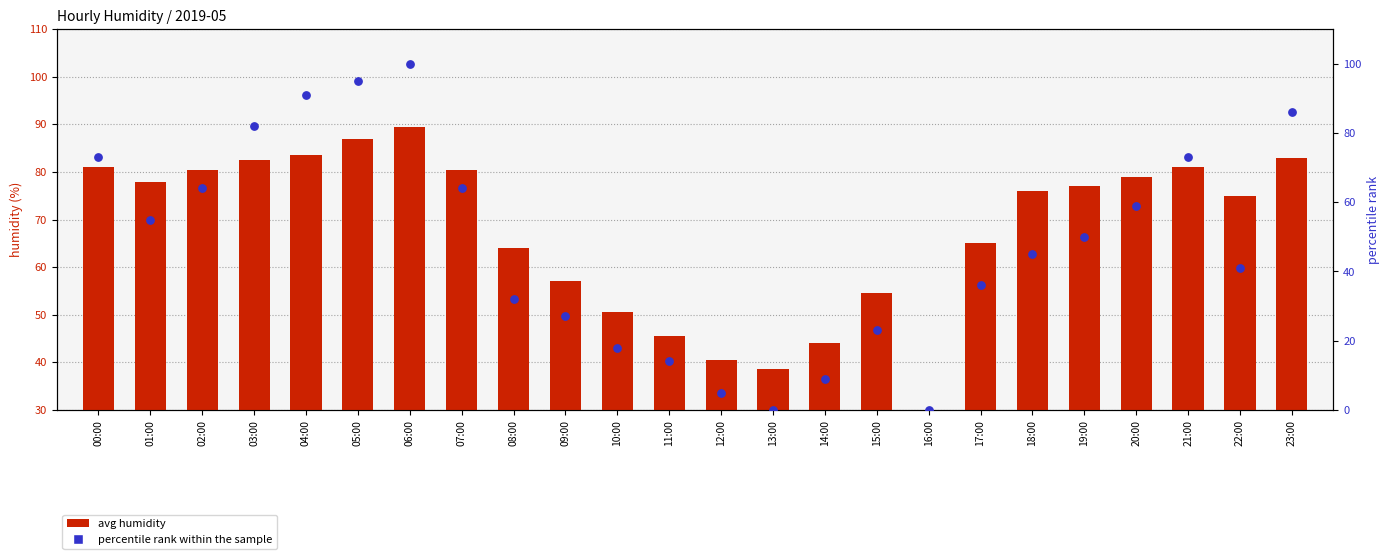

At which category is the sum across all series the highest?

06:00